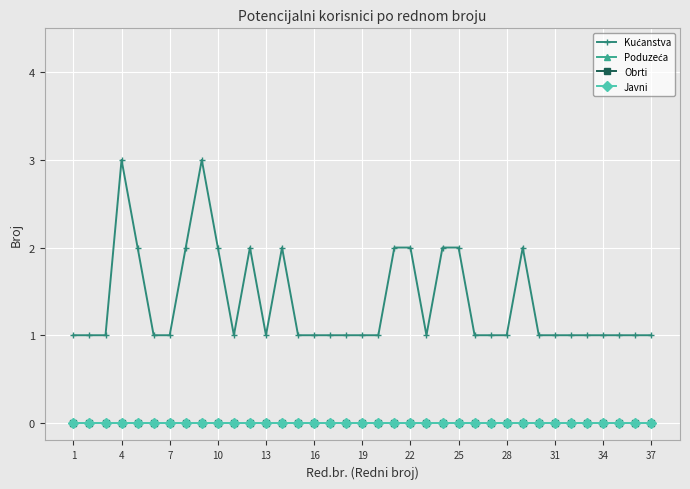

How many lines are shown in the chart?

4